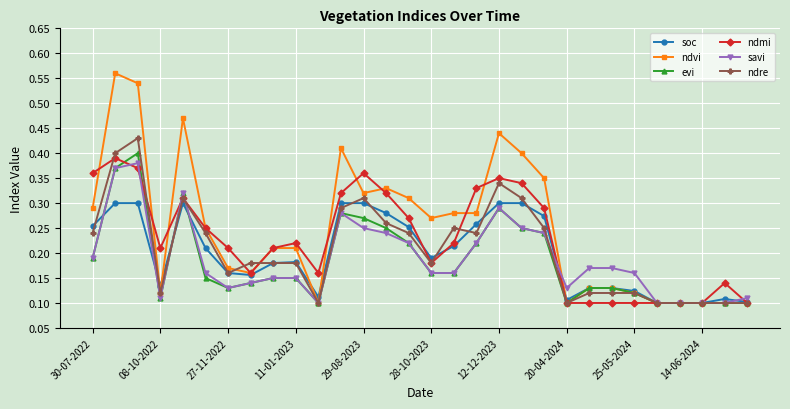

Count the savi values in the range 0 to 1.

30